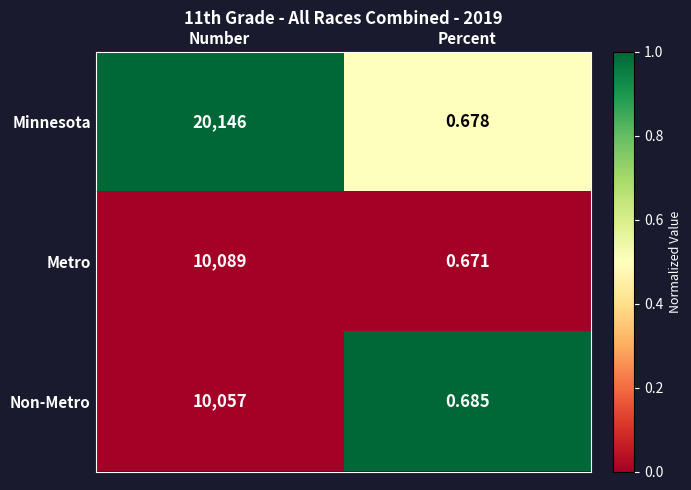

How many data points does each series have?

2